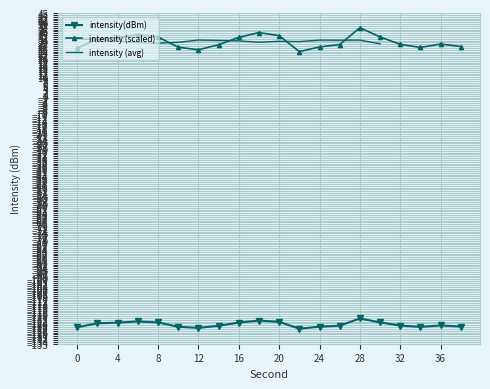

How many data points are less than -125?

11